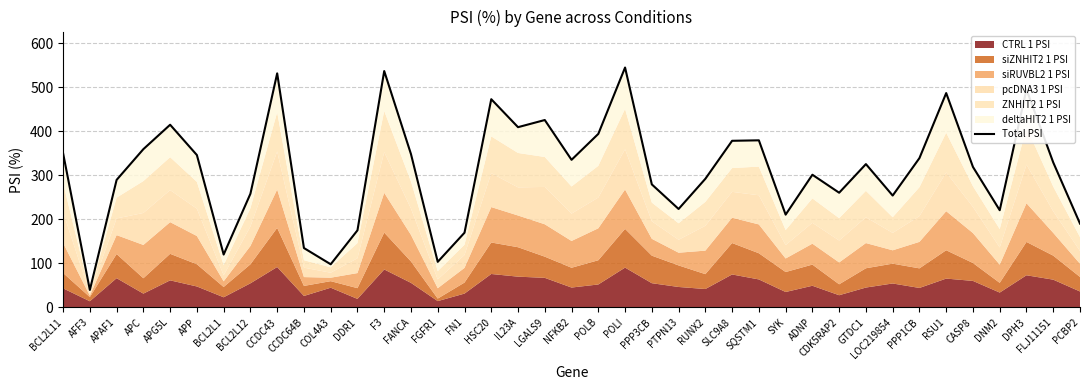

How many points are higher than both their immediate neighbors (excluding endpoints)?

11